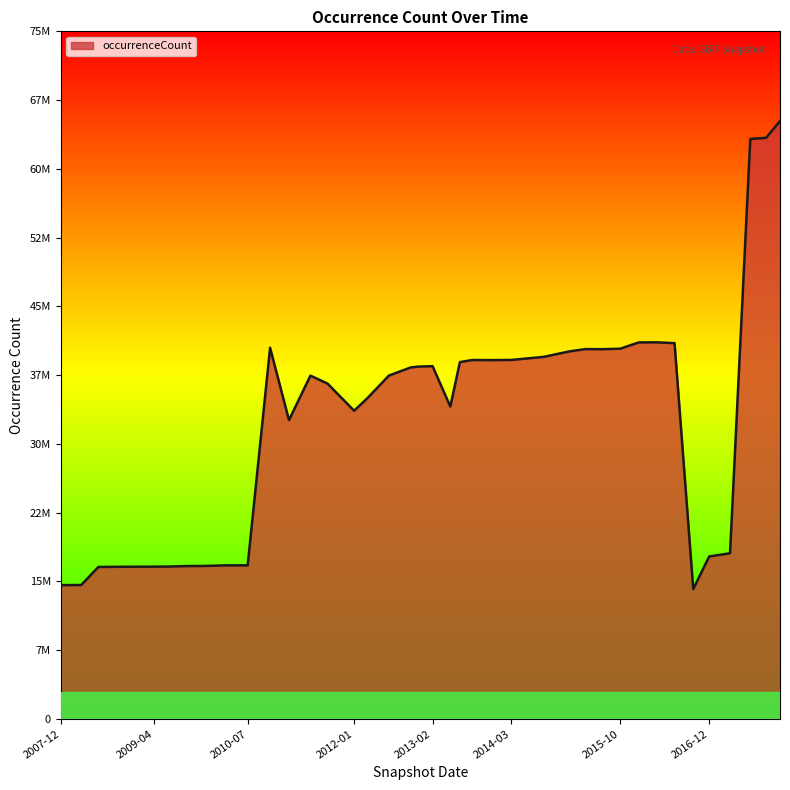

Which label corresponds to the largest value in the chart?

2017-12-22